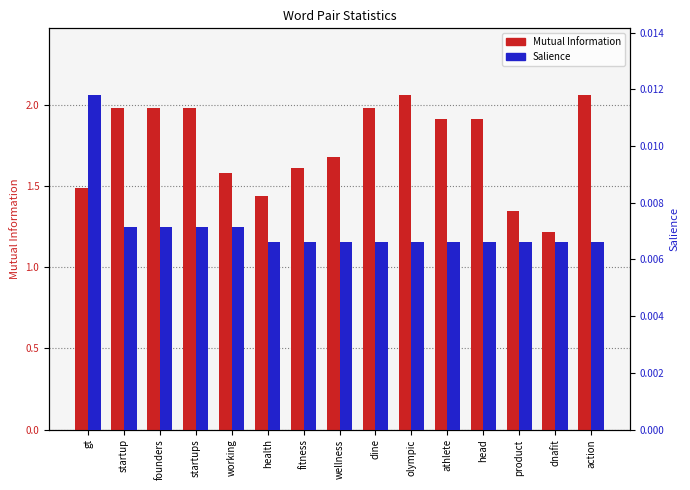

What position from the right is olympic?

6